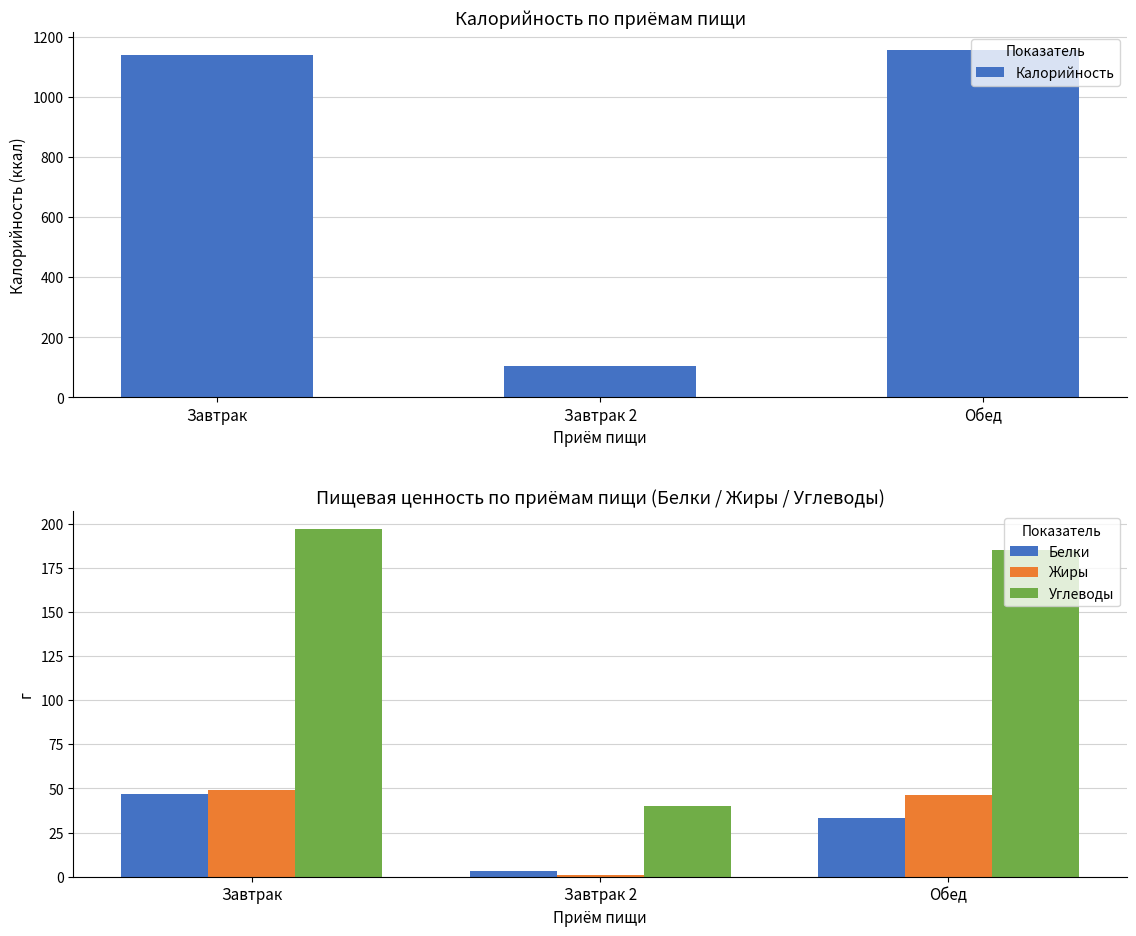

How many Белки values are between 3 and 47?

3